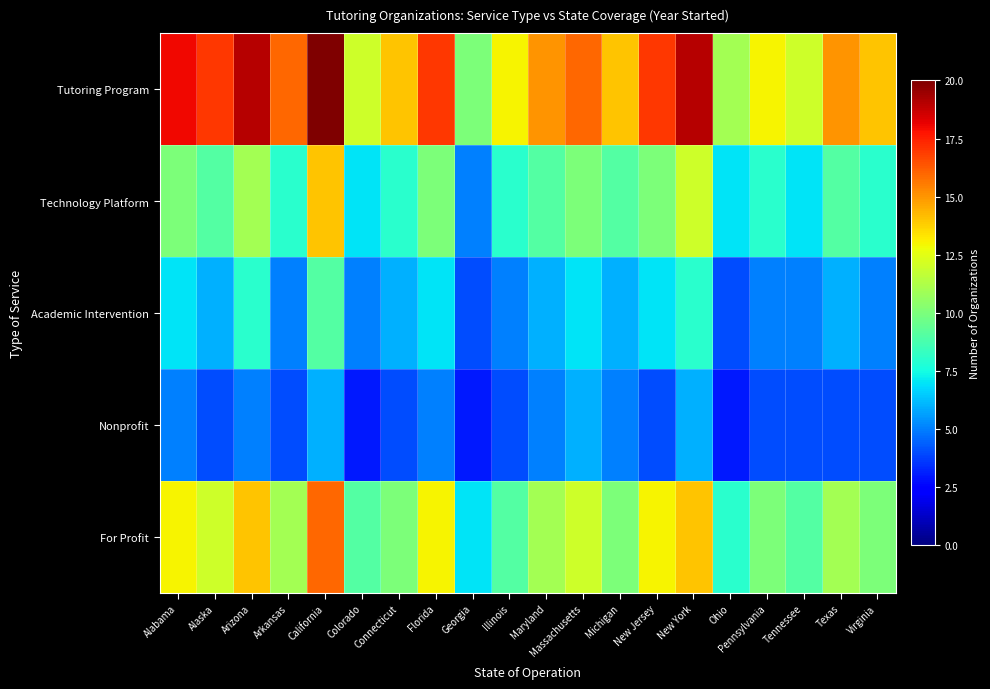

Reading right to left, list all the values displayed in this chart.

Tutoring Program: Virginia=14	Texas=15	Tennessee=12	Pennsylvania=13	Ohio=11	New York=19	New Jersey=17	Michigan=14	Massachusetts=16	Maryland=15	Illinois=13	Georgia=10	Florida=17	Connecticut=14	Colorado=12	California=20	Arkansas=16	Arizona=19	Alaska=17	Alabama=18
Technology Platform: Virginia=8	Texas=9	Tennessee=7	Pennsylvania=8	Ohio=7	New York=12	New Jersey=10	Michigan=9	Massachusetts=10	Maryland=9	Illinois=8	Georgia=5	Florida=10	Connecticut=8	Colorado=7	California=14	Arkansas=8	Arizona=11	Alaska=9	Alabama=10
Academic Intervention: Virginia=5	Texas=6	Tennessee=5	Pennsylvania=5	Ohio=4	New York=8	New Jersey=7	Michigan=6	Massachusetts=7	Maryland=6	Illinois=5	Georgia=4	Florida=7	Connecticut=6	Colorado=5	California=9	Arkansas=5	Arizona=8	Alaska=6	Alabama=7
Nonprofit: Virginia=4	Texas=4	Tennessee=4	Pennsylvania=4	Ohio=3	New York=6	New Jersey=4	Michigan=5	Massachusetts=6	Maryland=5	Illinois=4	Georgia=3	Florida=5	Connecticut=4	Colorado=3	California=6	Arkansas=4	Arizona=5	Alaska=4	Alabama=5
For Profit: Virginia=10	Texas=11	Tennessee=9	Pennsylvania=10	Ohio=8	New York=14	New Jersey=13	Michigan=10	Massachusetts=12	Maryland=11	Illinois=9	Georgia=7	Florida=13	Connecticut=10	Colorado=9	California=16	Arkansas=11	Arizona=14	Alaska=12	Alabama=13